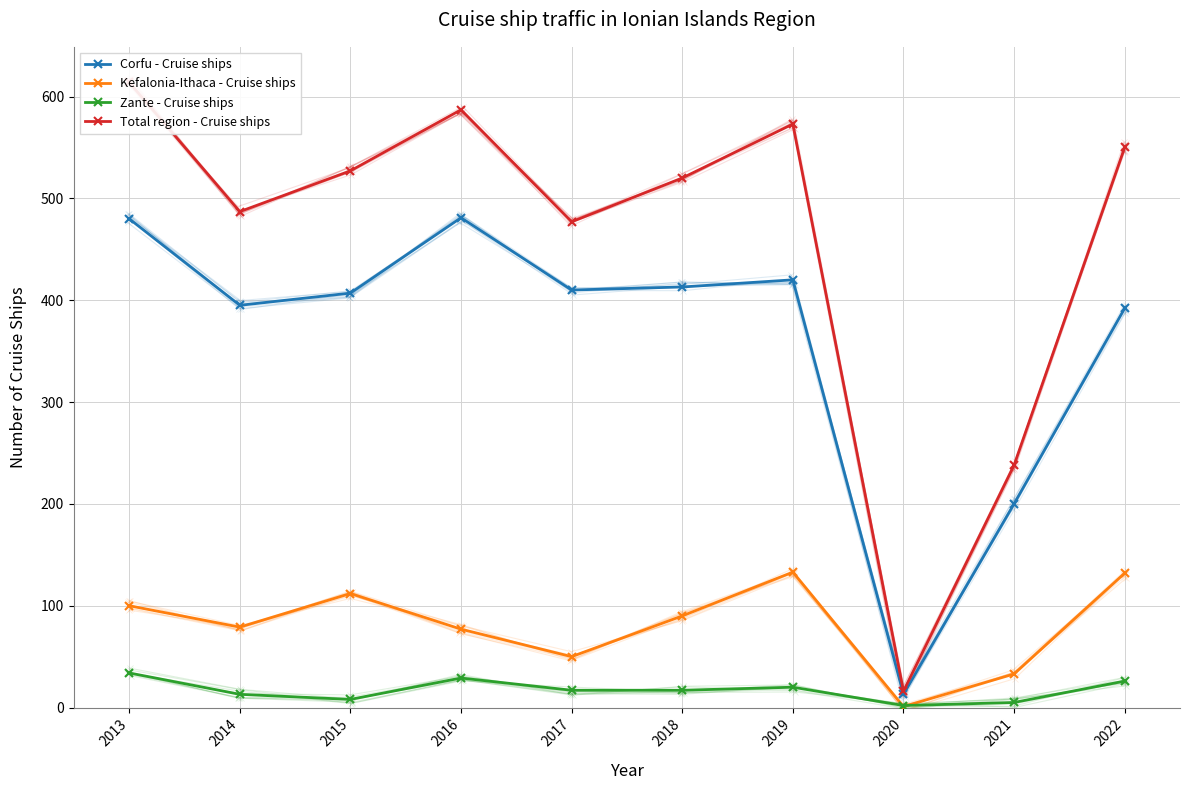

Reading left to right, list all the values displayed in this chart.

Corfu - Cruise ships: 2013=480	2014=395	2015=407	2016=481	2017=410	2018=413	2019=420	2020=13	2021=200	2022=392
Kefalonia-Ithaca - Cruise ships: 2013=100	2014=79	2015=112	2016=77	2017=50	2018=90	2019=133	2020=1	2021=33	2022=132
Zante - Cruise ships: 2013=34	2014=13	2015=8	2016=29	2017=17	2018=17	2019=20	2020=2	2021=5	2022=26
Total region - Cruise ships: 2013=614	2014=487	2015=527	2016=587	2017=477	2018=520	2019=573	2020=16	2021=238	2022=550